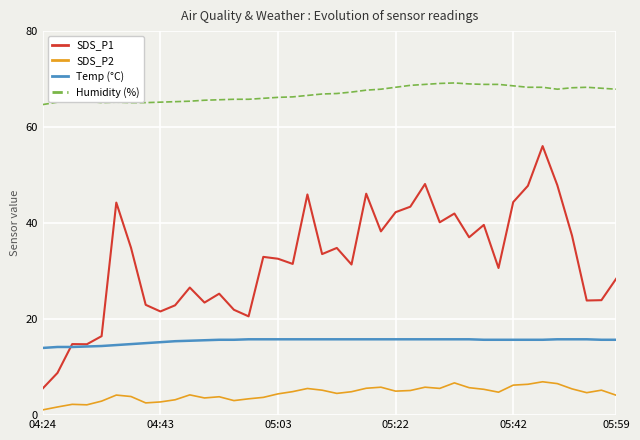

What is the lowest value of the SDS_P2 series?

1.1